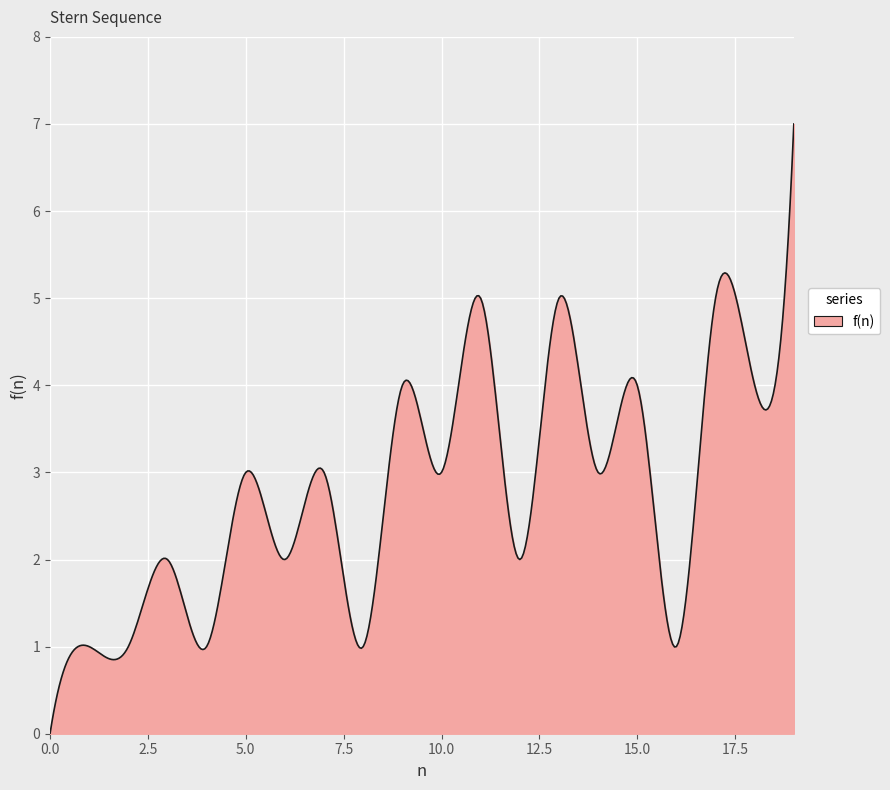

True or false: the data has more than 1 interior local peaks.

True